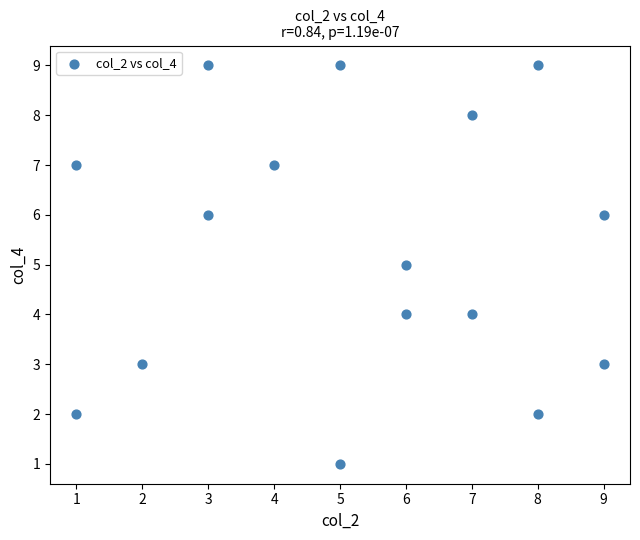

What is the range of Y values (max minus min)?

8